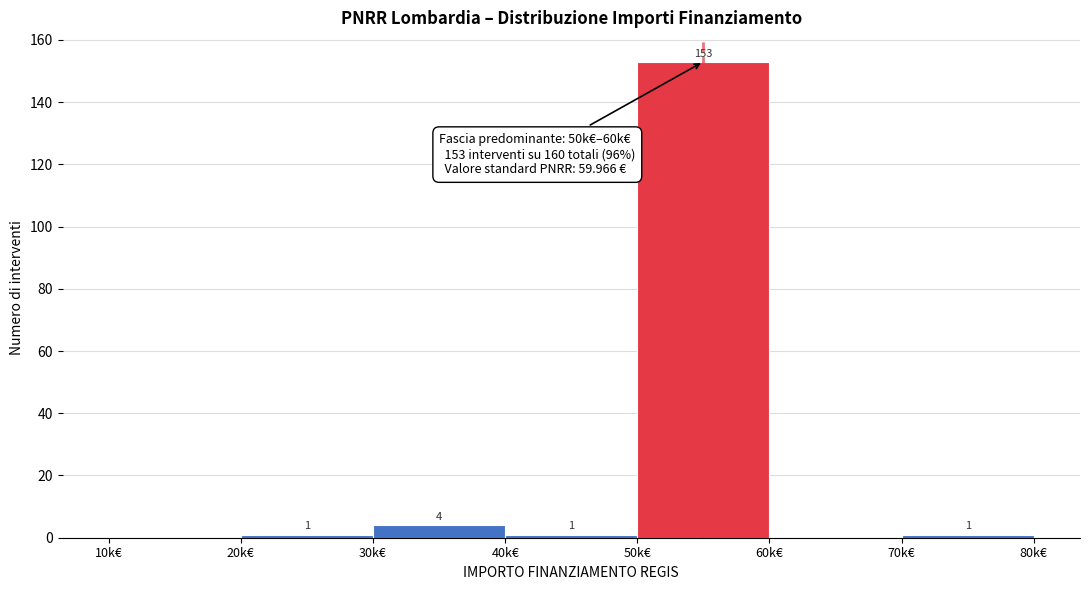

Reading right to left, extract all data points from this chart.

70k€=1	60k€=0	50k€=153	40k€=1	30k€=4	20k€=1	10k€=0